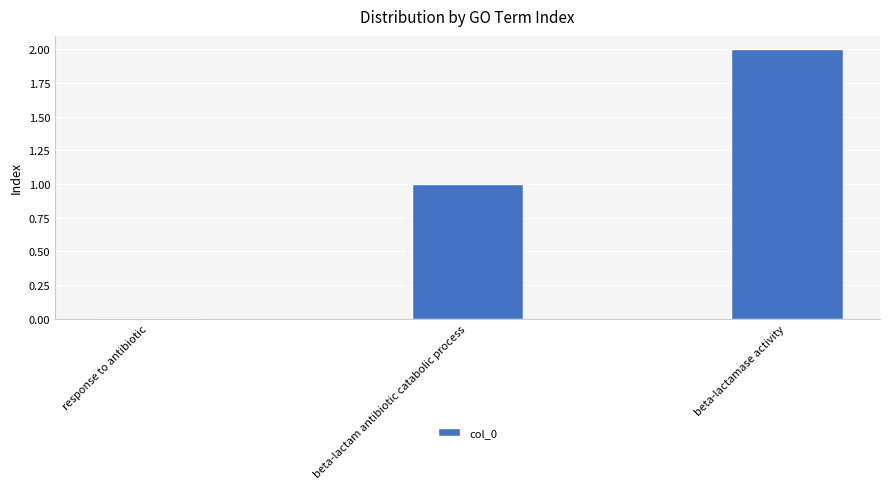

Reading right to left, extract all data points from this chart.

beta-lactamase activity=2	beta-lactam antibiotic catabolic process=1	response to antibiotic=0